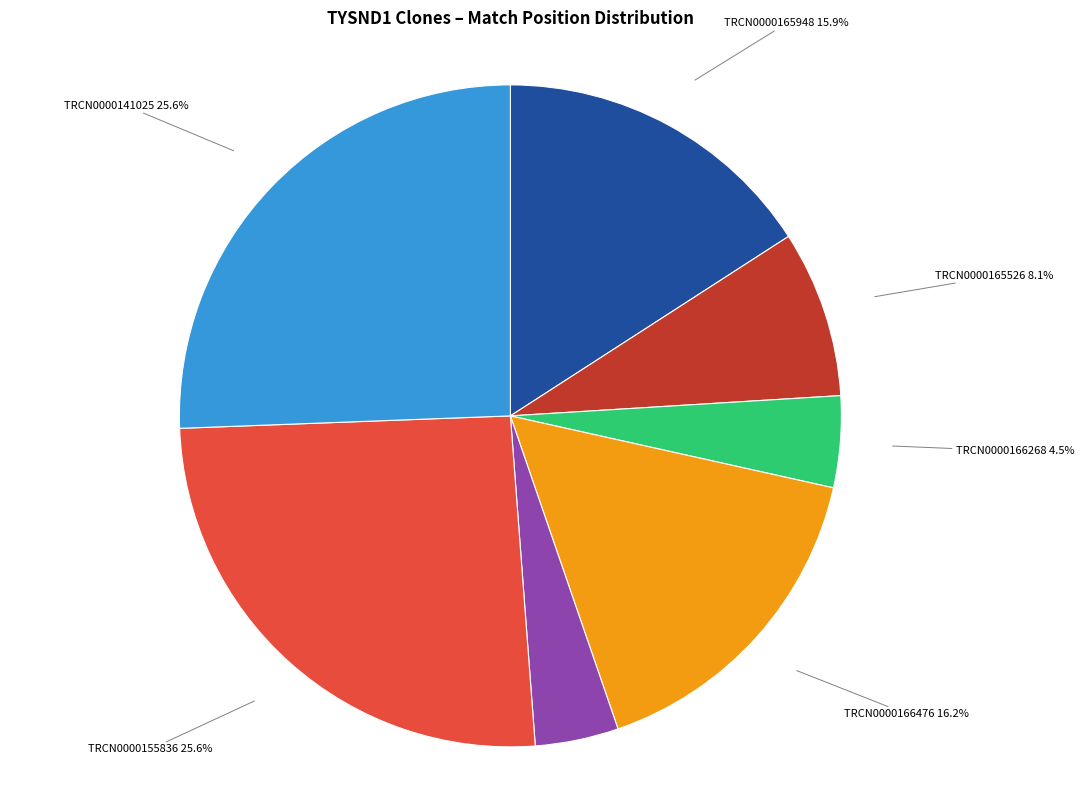

Is there any slice that represents more than half of the pie?

No